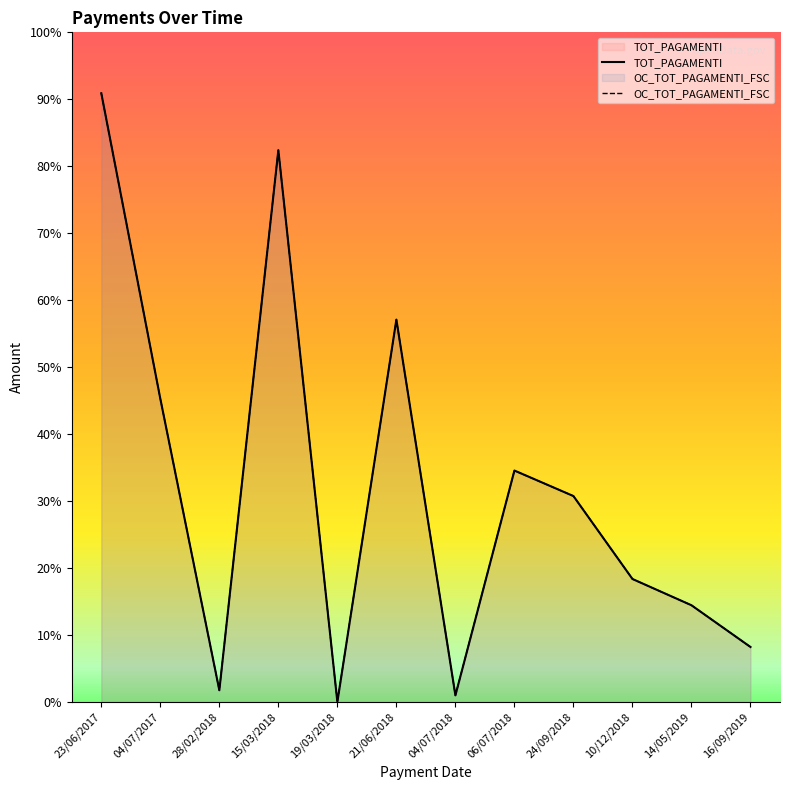

True or false: OC_TOT_PAGAMENTI_FSC and TOT_PAGAMENTI cross at least once.

False